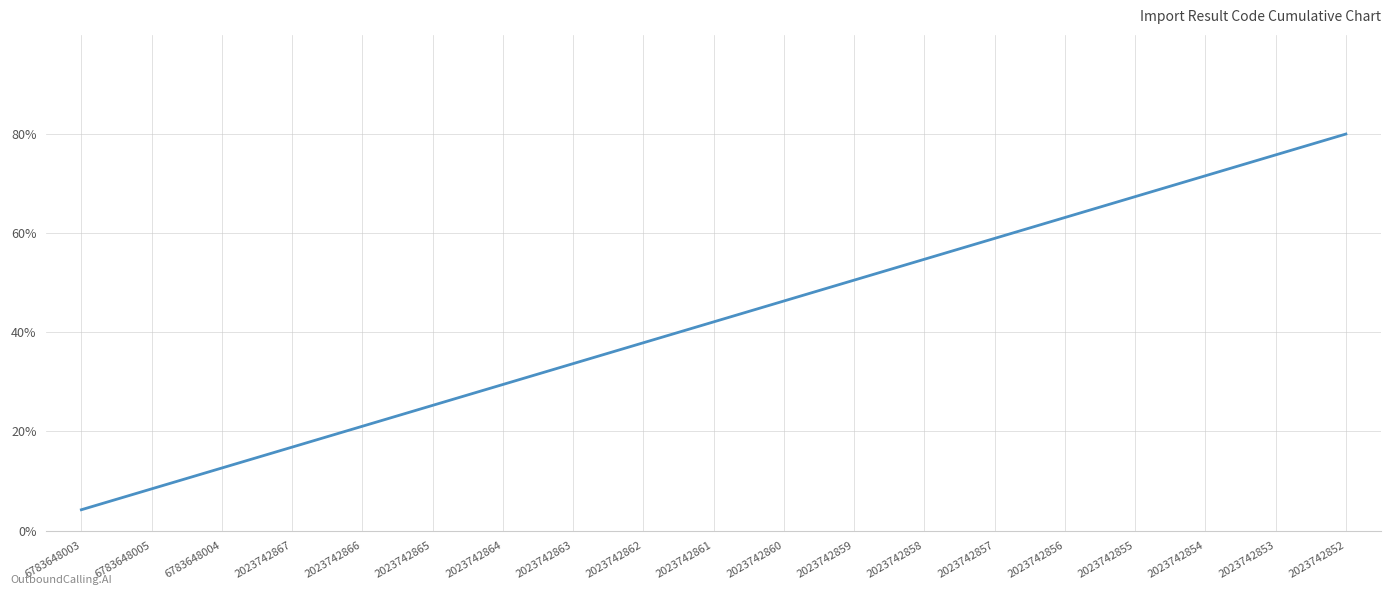

Between 2023742852 and 2023742862, which is larger?

2023742852